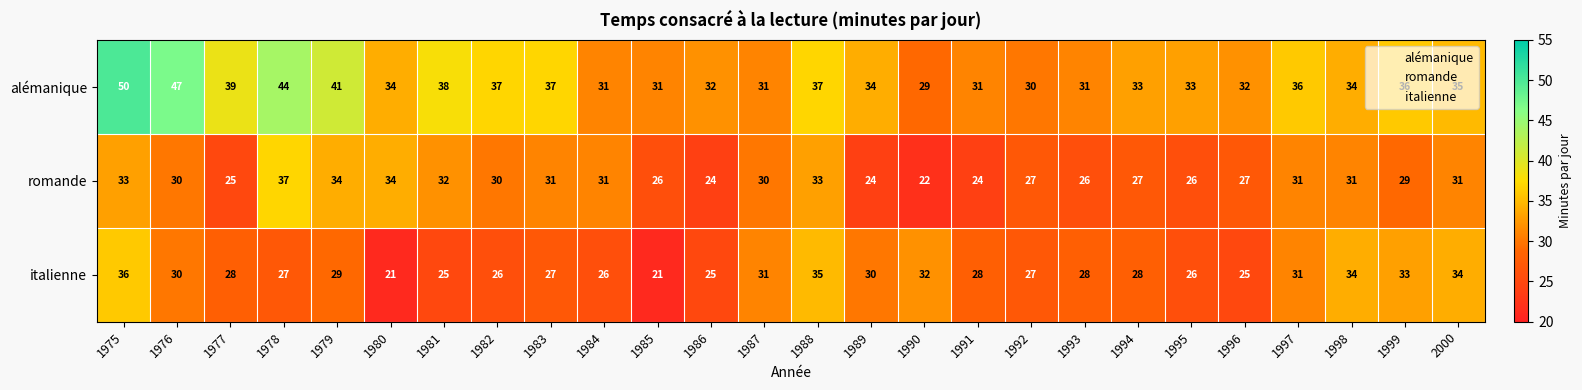

Which series has the widest spread of values?

alémanique